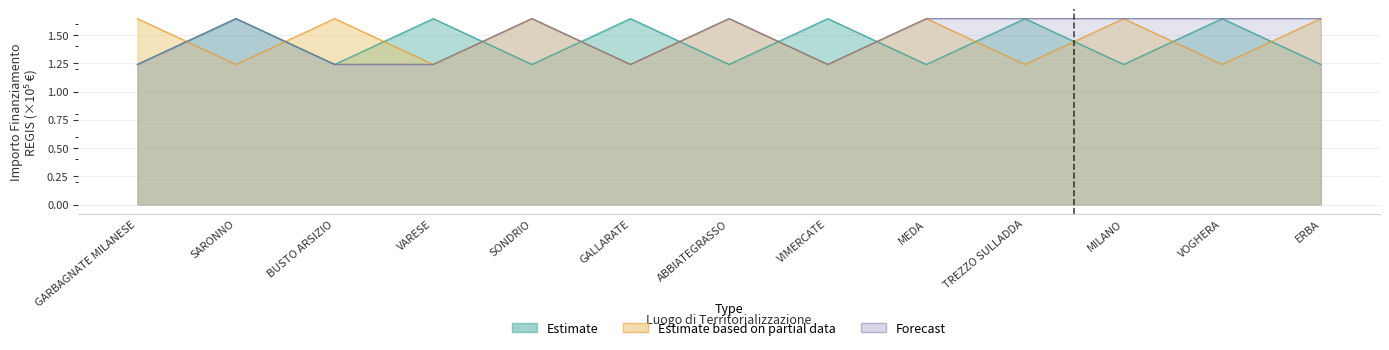

What is the total value across all series at VARESE?

4.1